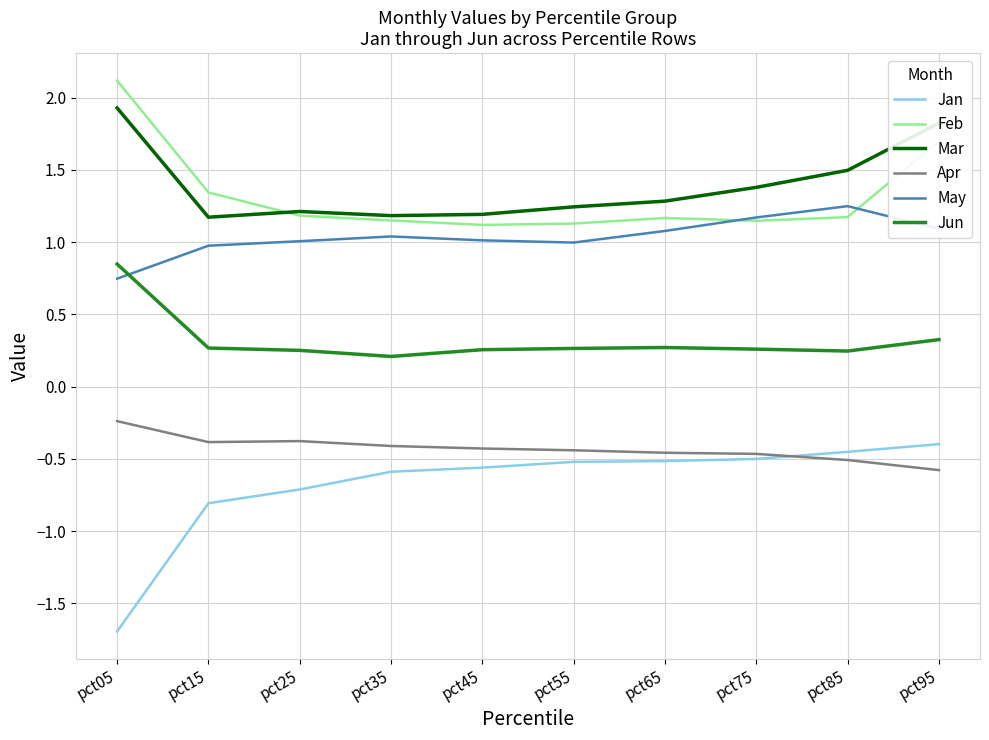

What is the highest value of the Mar series?

1.9